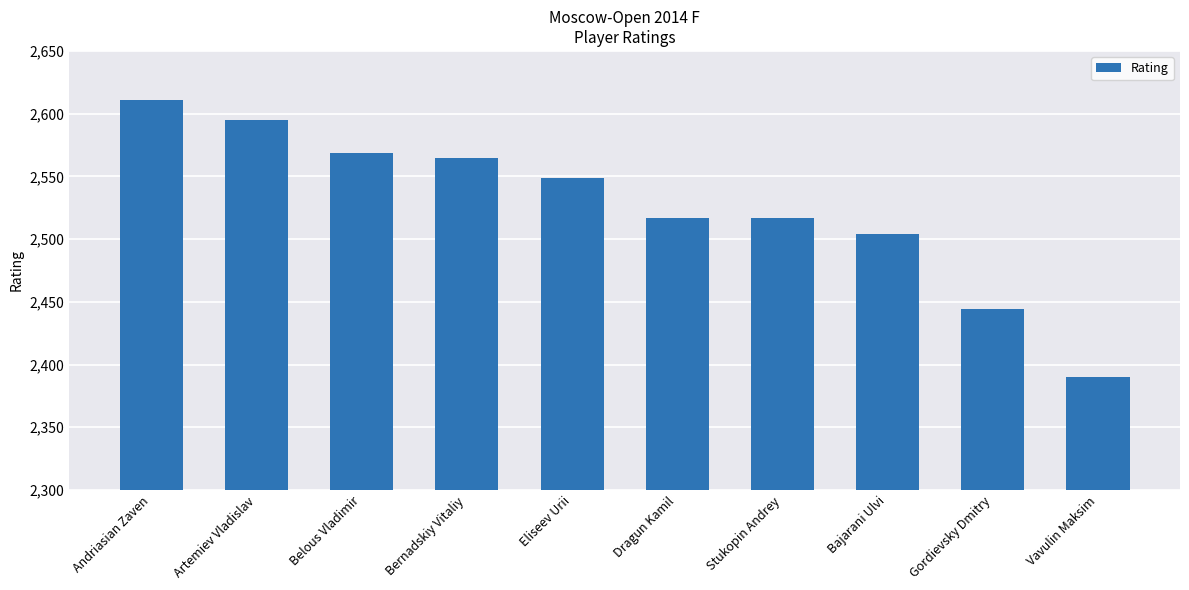

What is the sum of the values at Gordievsky Dmitry and Belous Vladimir?

5013